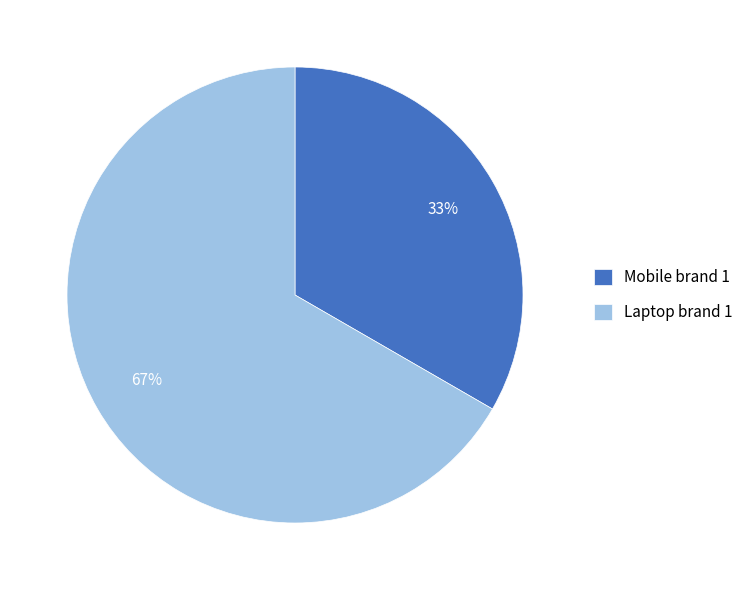

Rank the categories by value from highest to lowest.

Laptop brand 1, Mobile brand 1